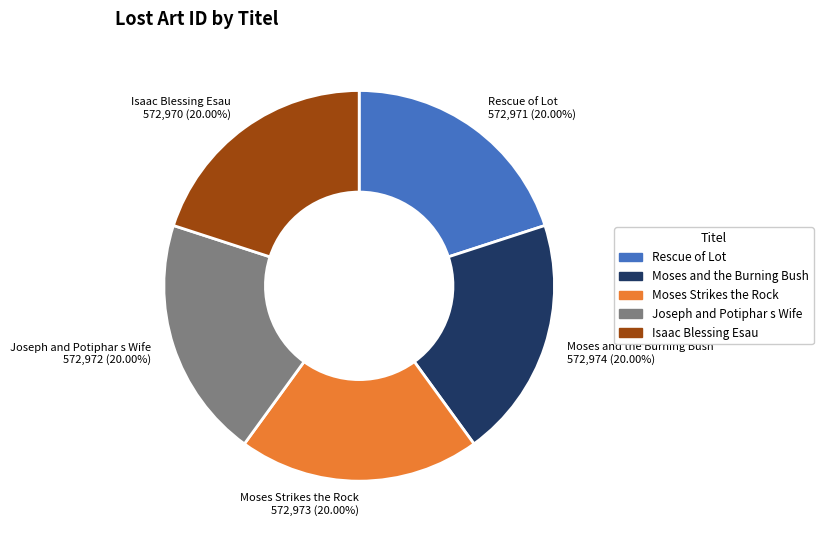

What is the total percentage of Isaac Blessing Esau and Moses and the Burning Bush?

40.0%